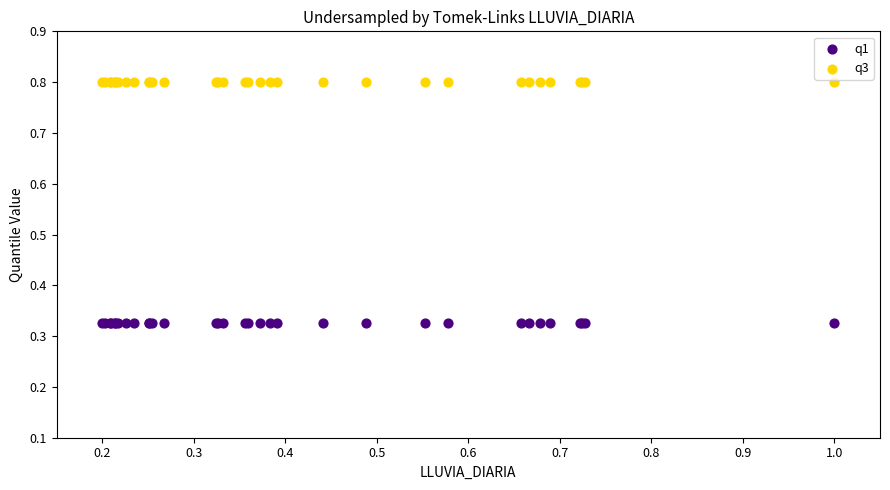

Which series reaches the minimum Y coordinate?

q1